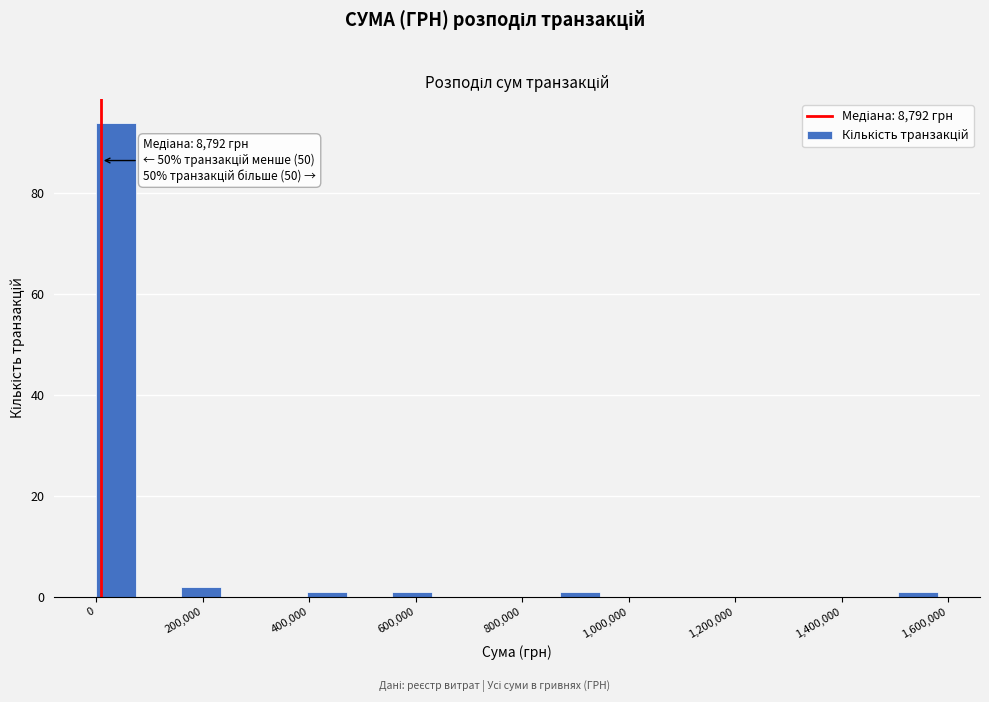

Read against the x-axis, roughly where is the centre of the tallest bar?

40000